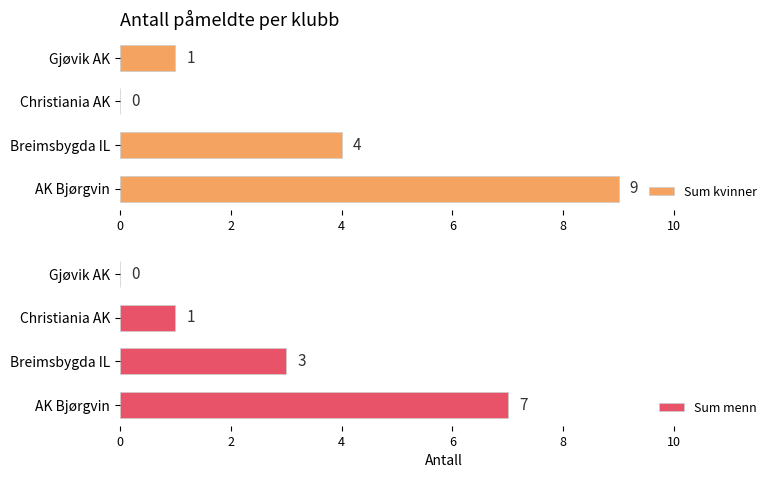

How many Sum menn values are between 1 and 7?

3